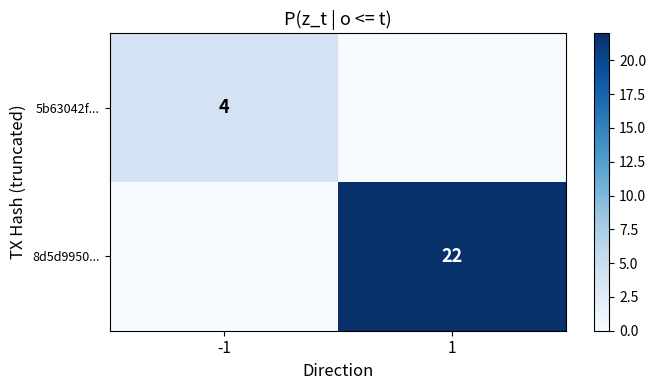

What is the difference between the highest and lowest values at 1?

22